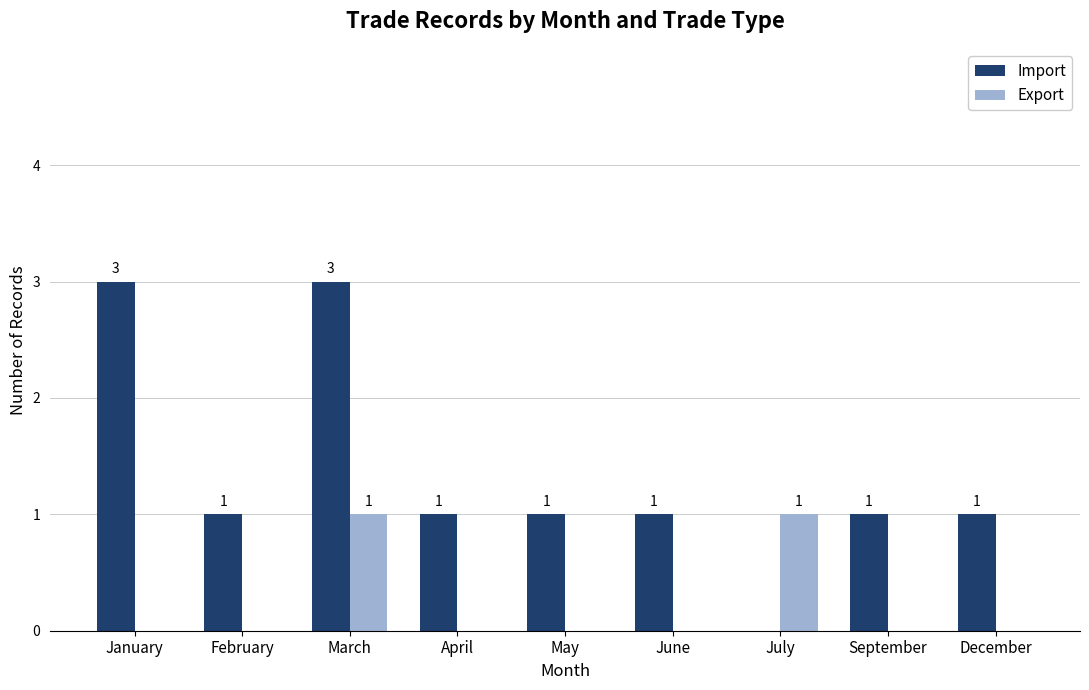

How many Import values are between 1 and 2?

6